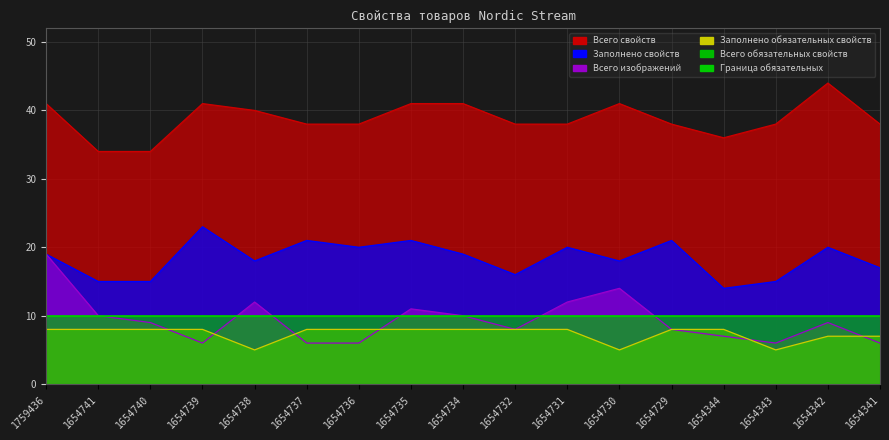

The value of Всего изображений at 1654741 is 2. True or false?

False